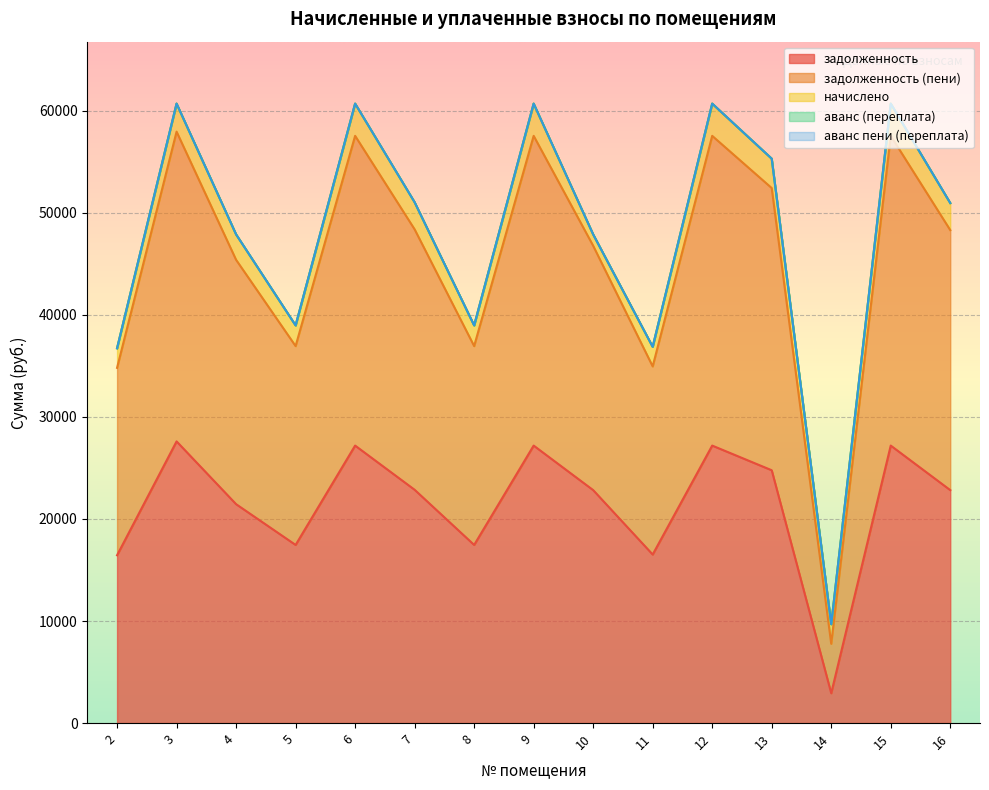

Reading left to right, transcribe all the data shown in this chart.

задолженность: 2=16443.6	3=27599.7	4=21449.9	5=17455.4	6=27190.1	7=22859.9	8=17455.4	9=27190.1	10=22826.2	11=16515.4	12=27190.1	13=24773.3	14=2925.3	15=27190.1	16=22826.2
задолженность (пени): 2=18362.4	3=30349.1	4=23942.0	5=19483.4	6=30349.1	7=25515.8	8=19483.4	9=30349.1	10=23942.0	11=18434.2	12=30349.1	13=27651.5	14=4844.1	15=30349.1	16=25478.2
начислено: 2=1918.8	3=2749.3	4=2492.1	5=2028.0	6=3159.0	7=2655.9	8=2028.0	9=3159.0	10=1115.7	11=1918.8	12=3159.0	13=2878.2	14=1918.8	15=3159.0	16=2652.0
аванс (переплата): 2=0.0	3=0.0	4=0.0	5=0.0	6=0.0	7=0.0	8=0.0	9=0.0	10=0.0	11=0.0	12=0.0	13=0.0	14=0.0	15=0.0	16=0.0
аванс пени (переплата): 2=0.0	3=0.0	4=0.0	5=0.0	6=0.0	7=0.0	8=0.0	9=0.0	10=0.0	11=0.0	12=0.0	13=0.0	14=0.0	15=0.0	16=0.0